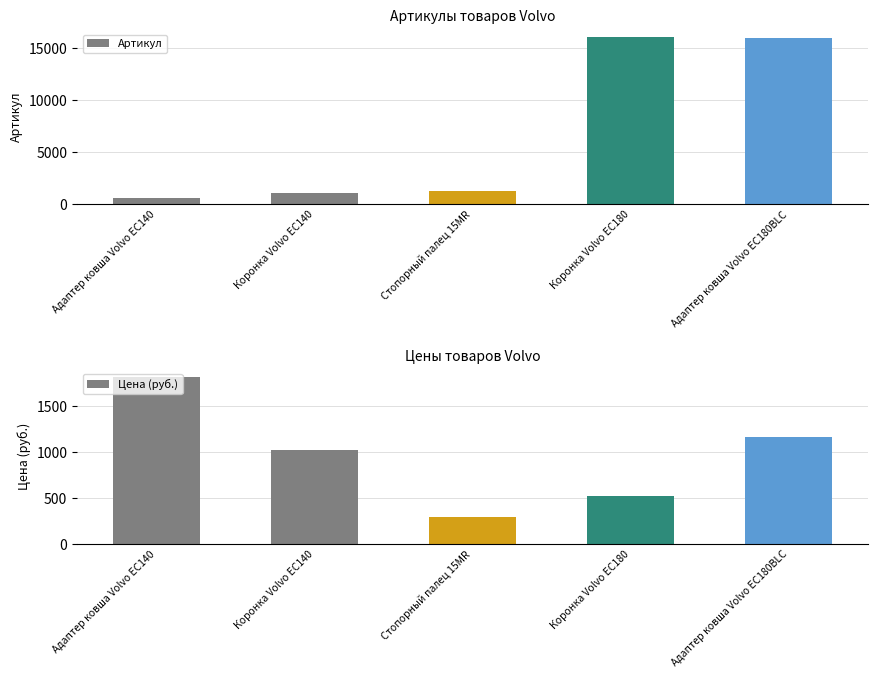

What is the difference between the highest and lowest values at Адаптер ковша Volvo EC140?

1201